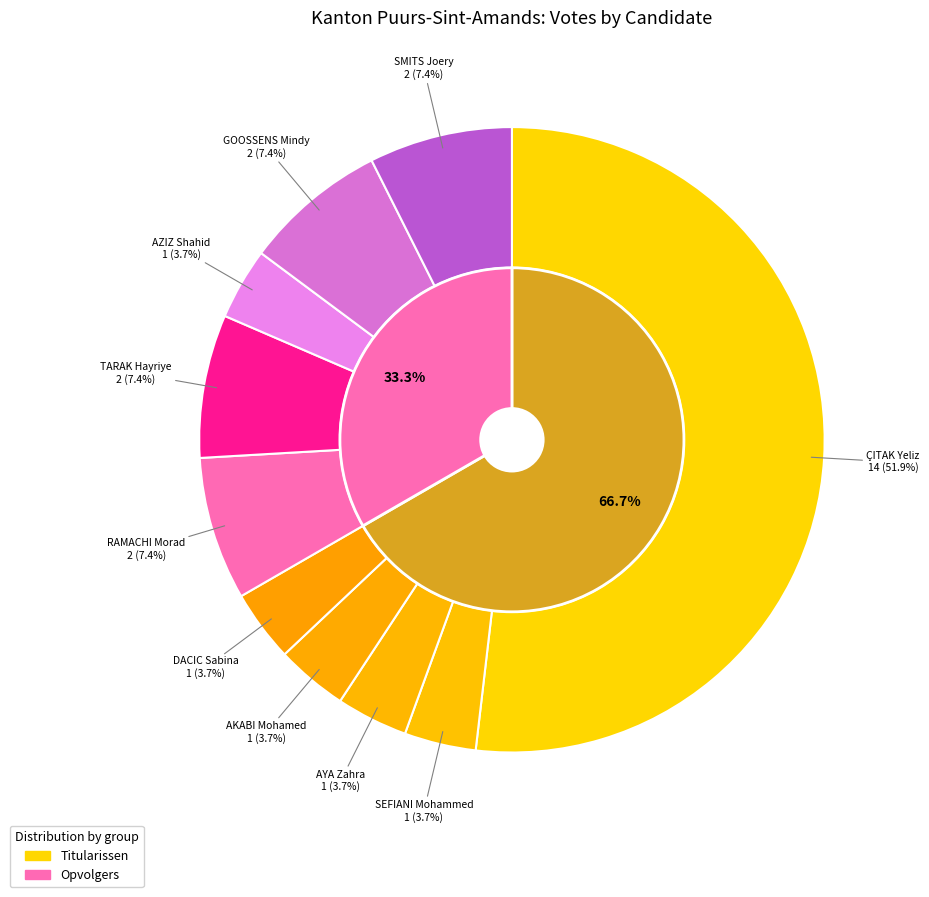

True or false: TARAK Hayriye accounts for 7% of the total.

True